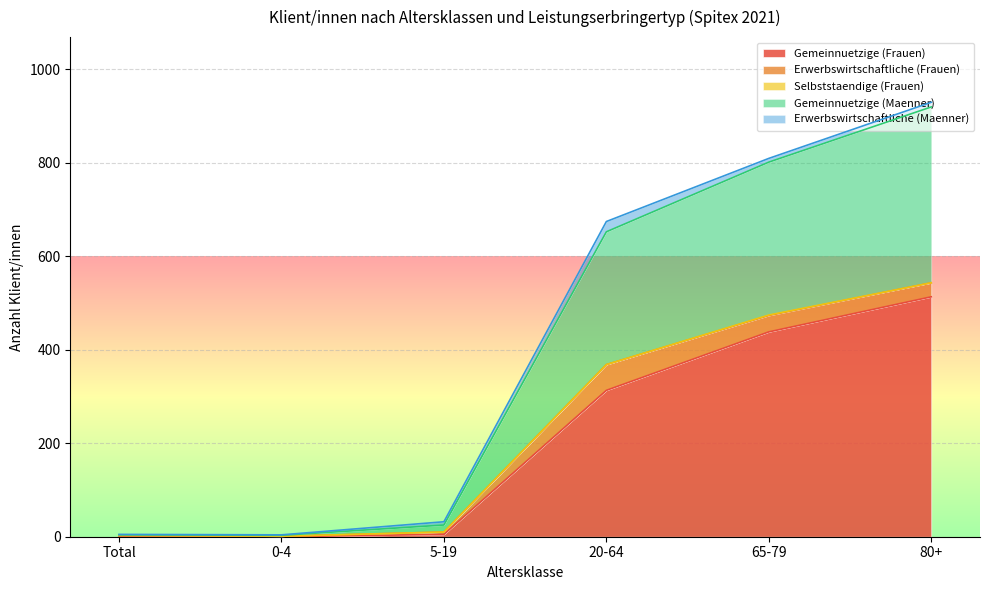

What is the average value of the Gemeinnuetzige (Frauen) series?

212